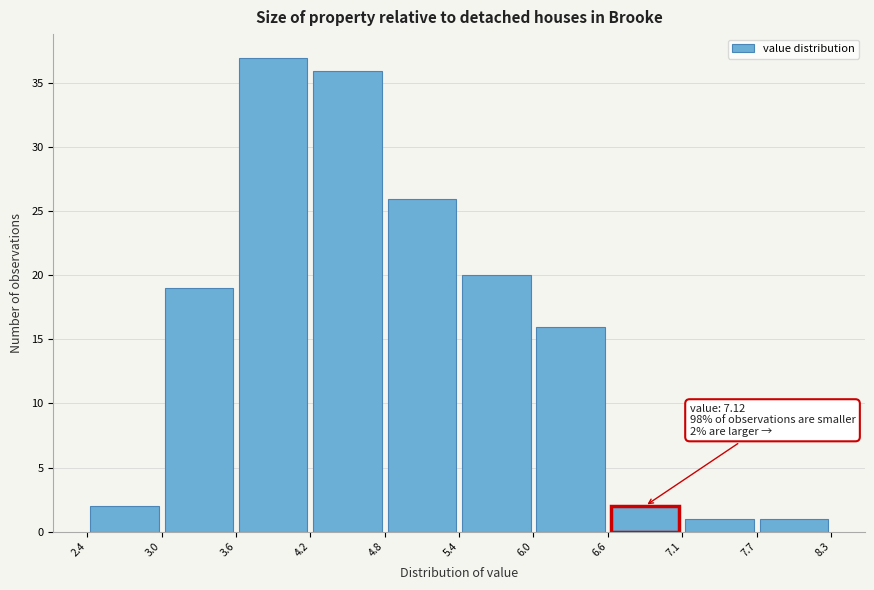

Over which range of the x-axis is the bar tallest?

3.6 to 4.2